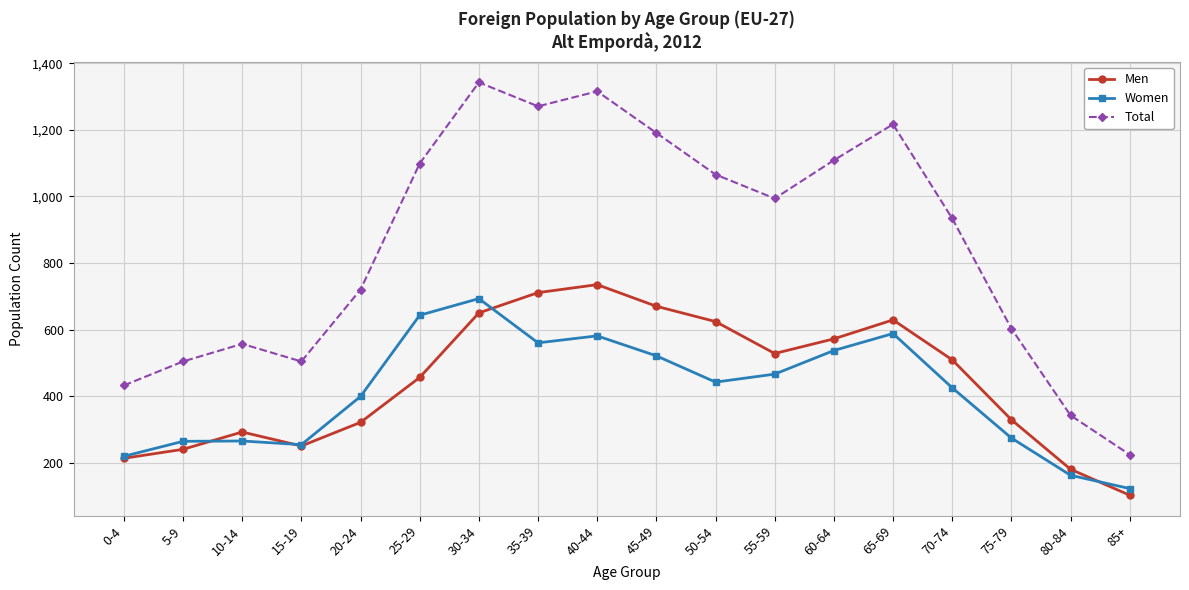

What is the value of the Total point at the 1st from the left?

432